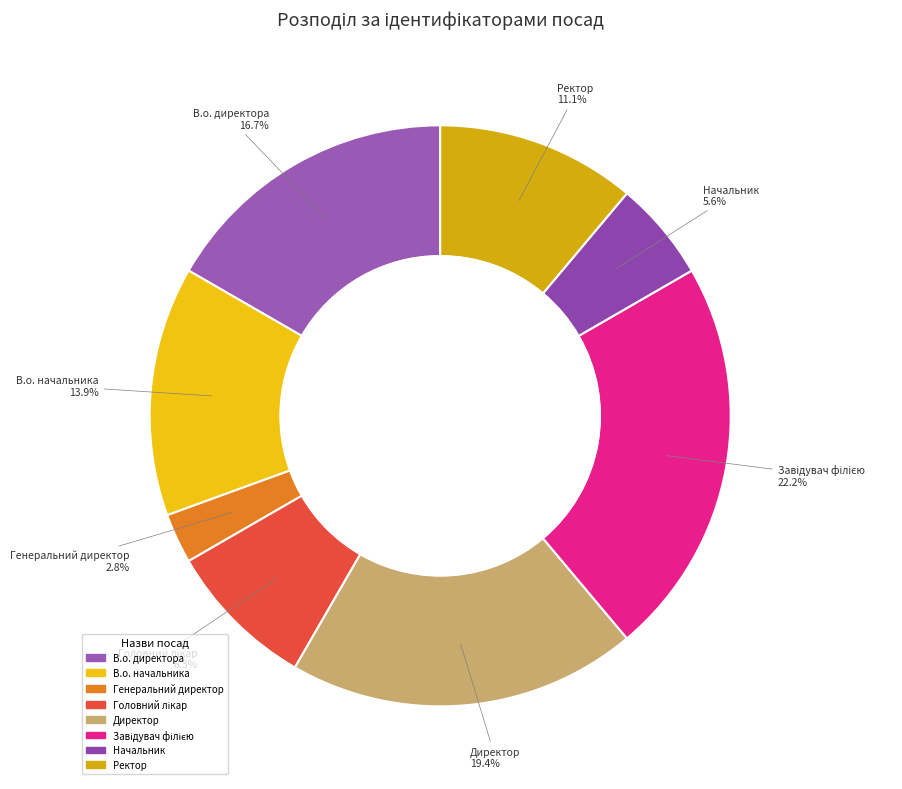

The В.о. начальника slice represents 14% of the pie. True or false?

True